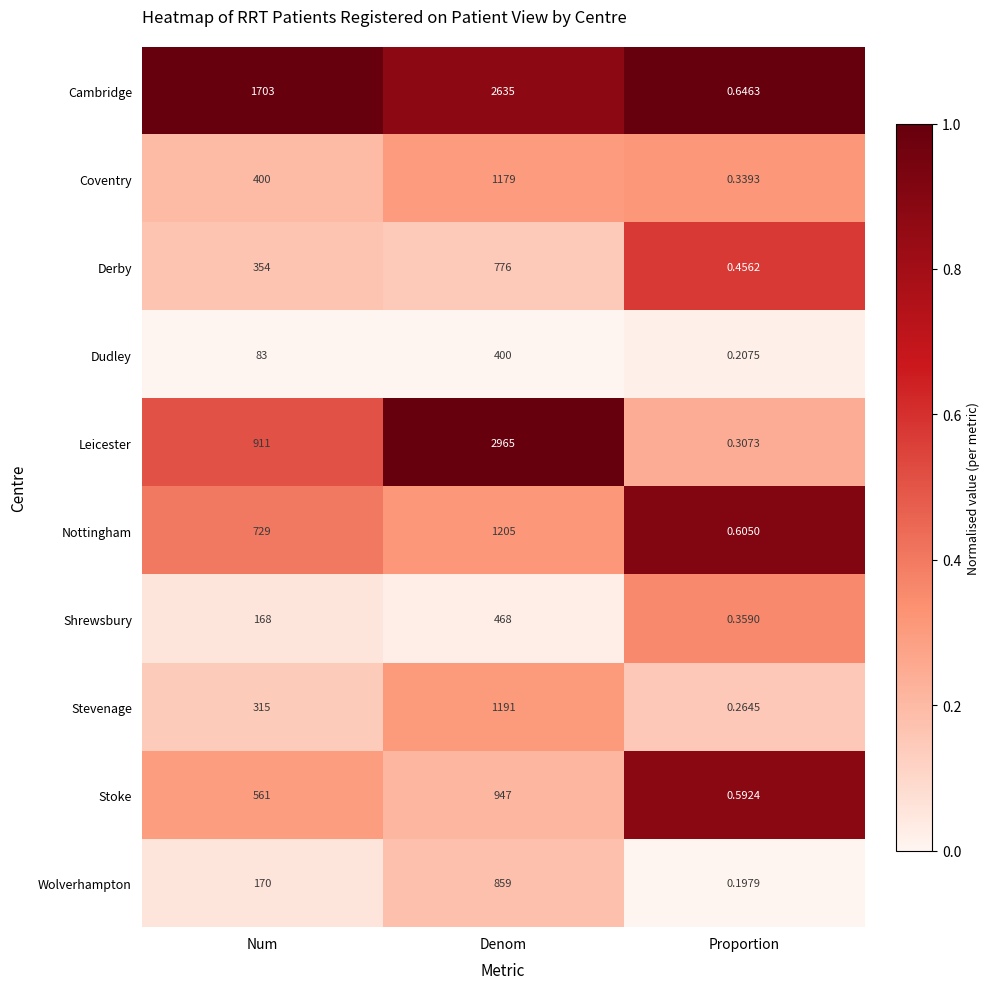

Which series has the largest total across all categories?

Cambridge